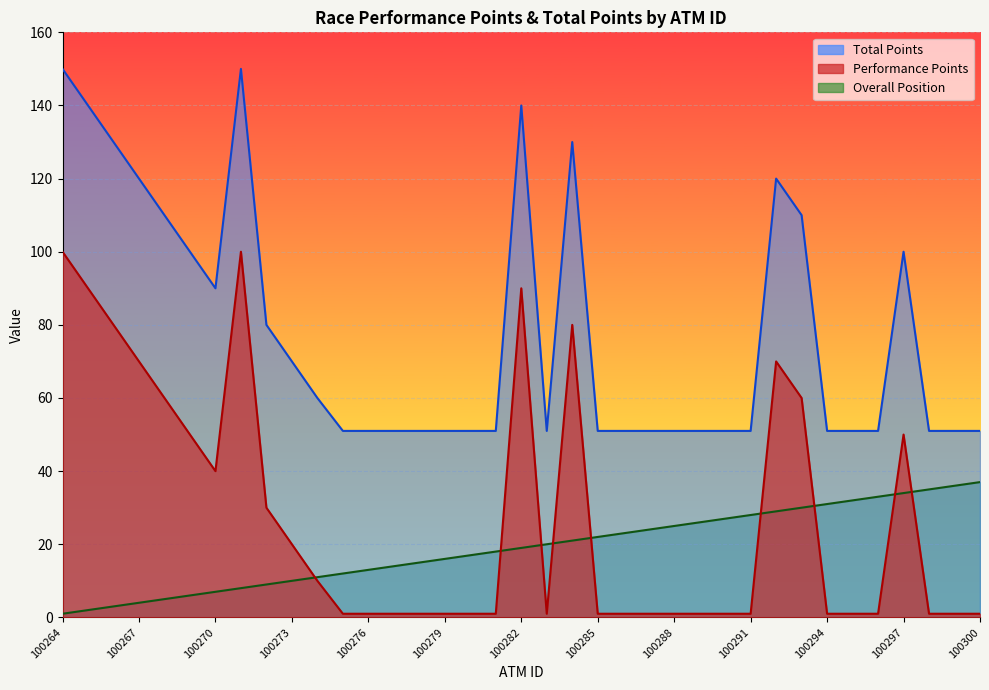

Where is the first local maximum for Performance Points?

100271